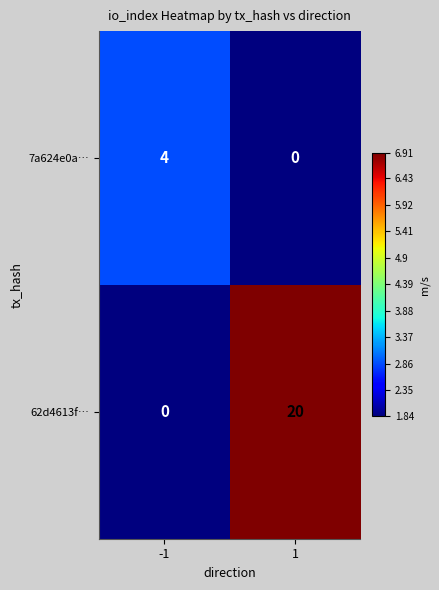

What is the total value across all series at -1?

4